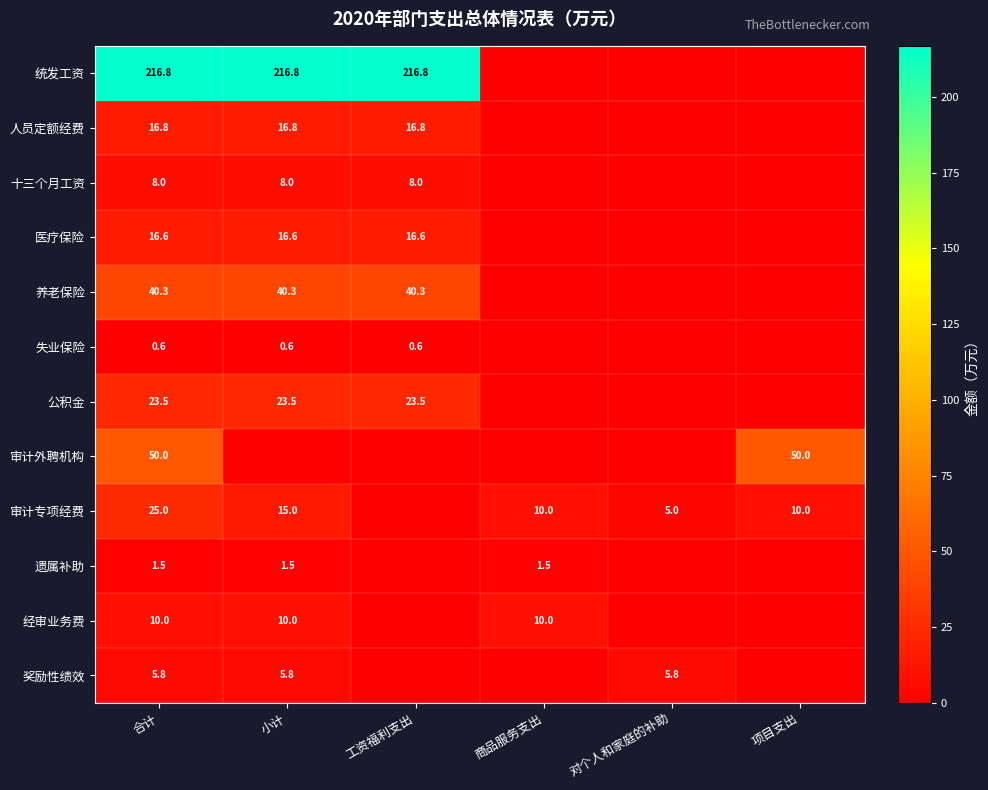

What is the total value across all series at 合计?

414.9